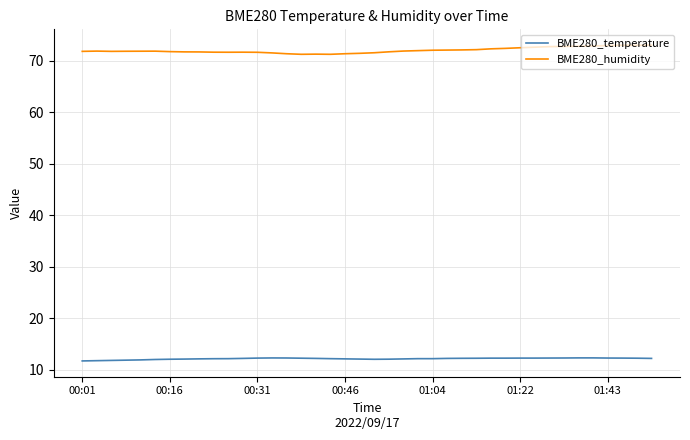

Is this an area chart (filled region under the line)?

No